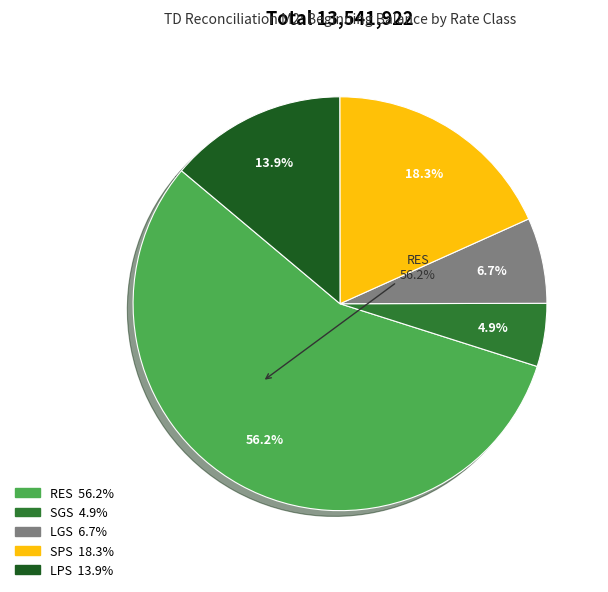

Is there a majority slice in this chart?

Yes